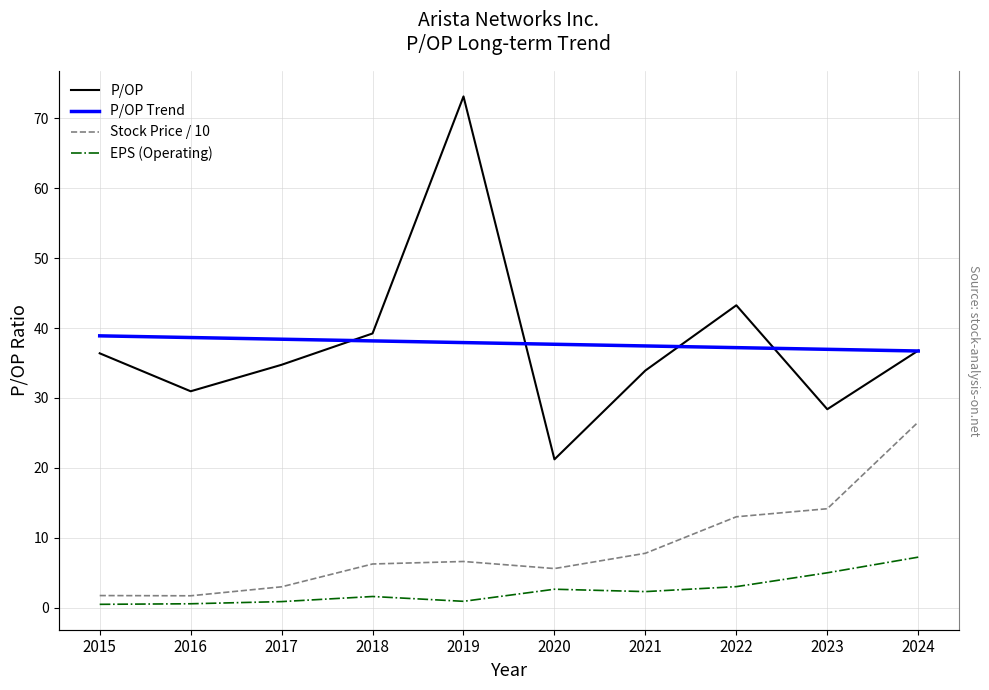

What is the sum of all P/OP Trend values?

377.9